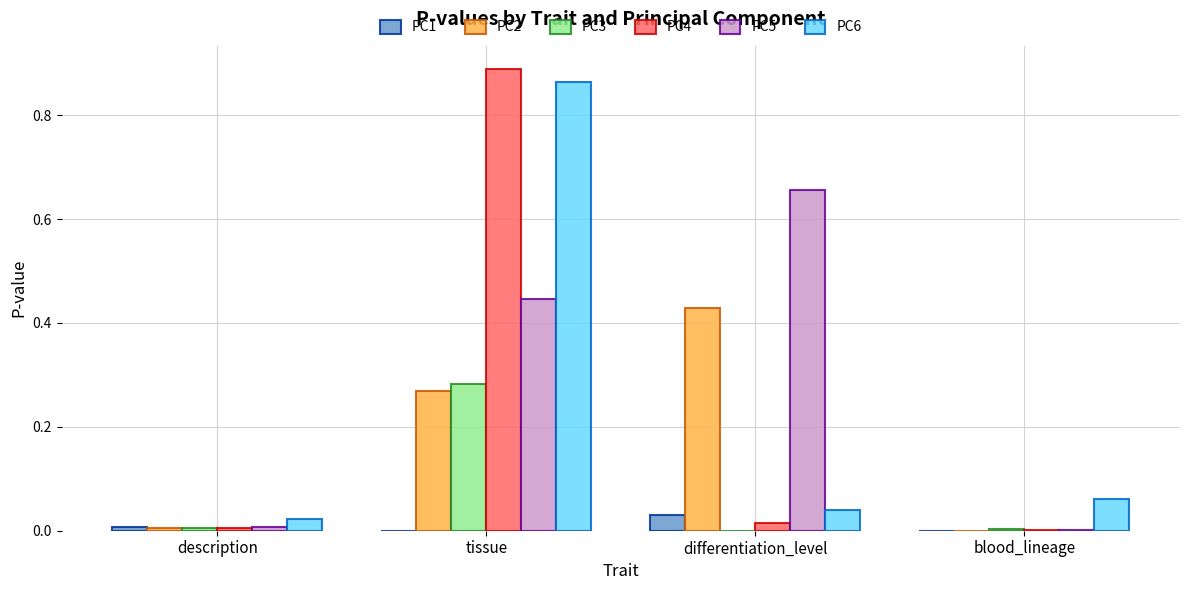

Is it true that PC5 equals 0.0 at description?

True